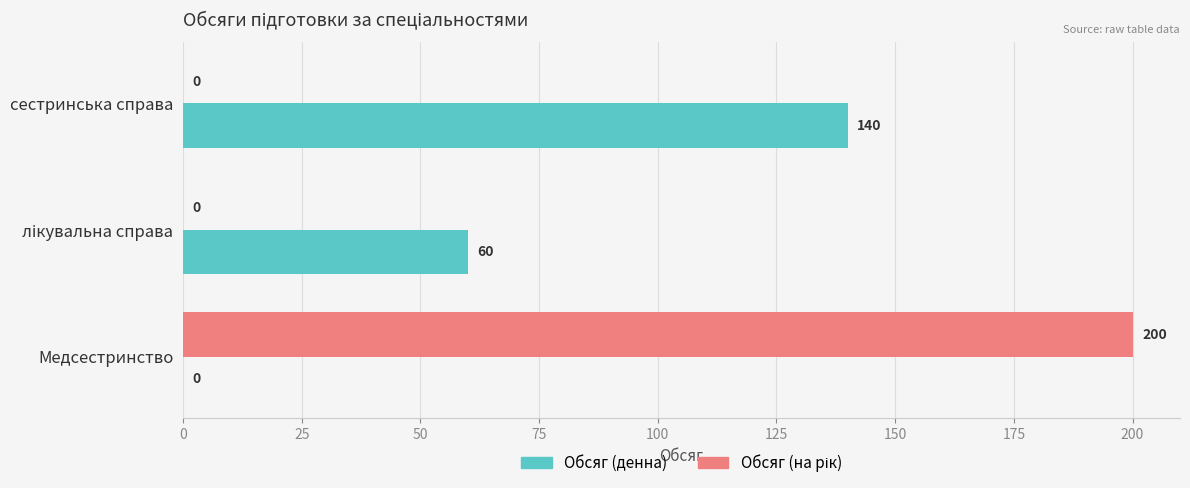

What is the total value across all series at сестринська справа?

140